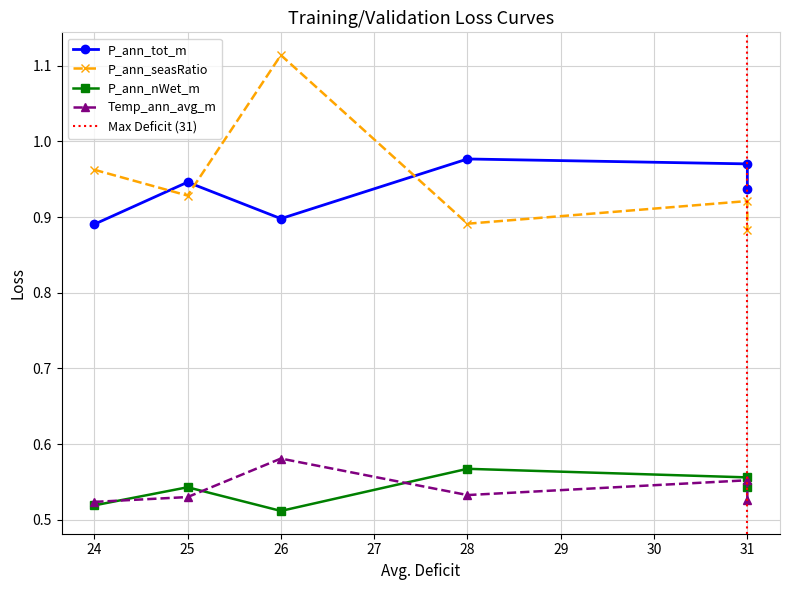

The value of P_ann_seasRatio at 24 is 0.3. True or false?

False